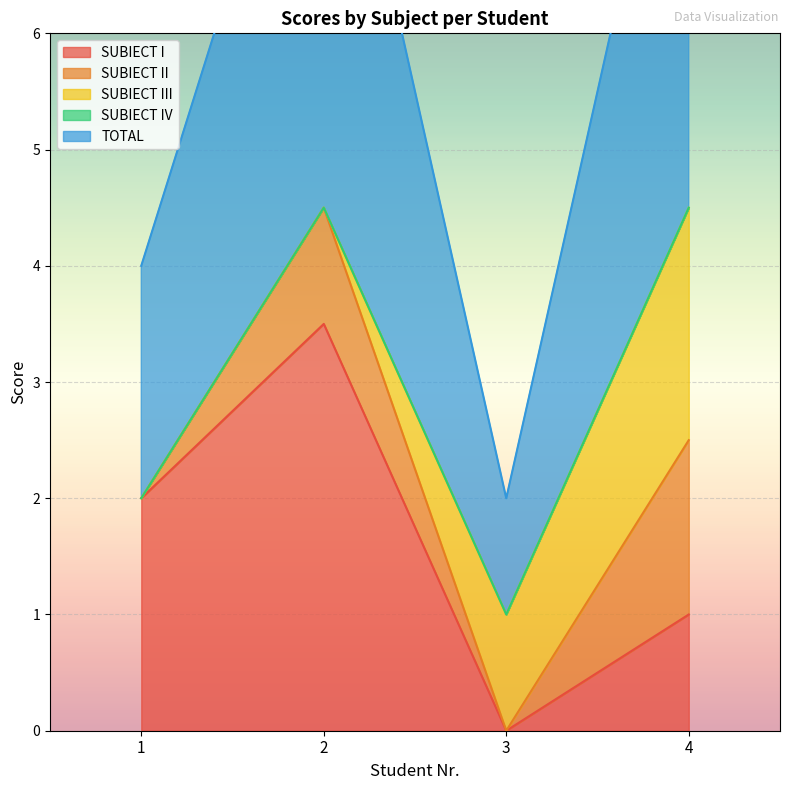

Where does the SUBIECT I series first go above 2?

2